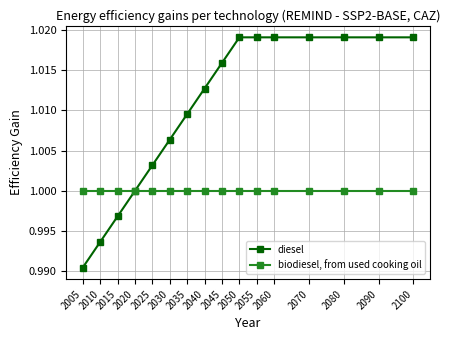

The value of diesel at 2080 is 1.0. True or false?

True